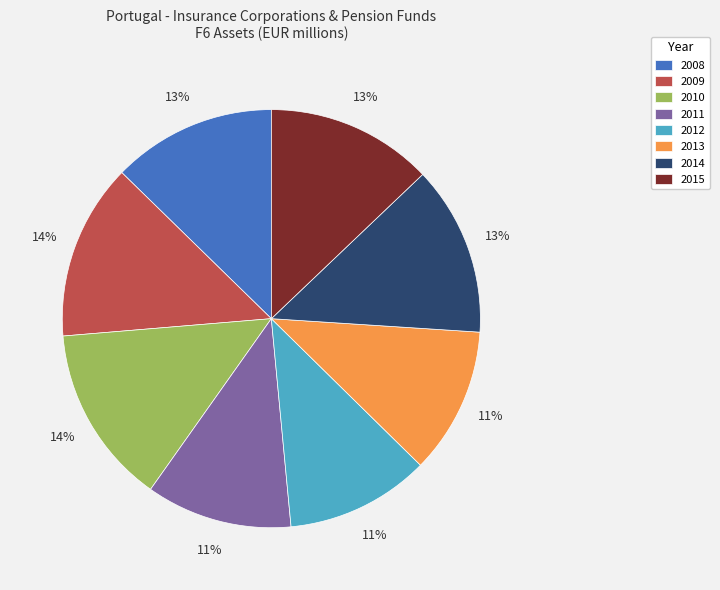

To the nearest percent, what is the difference between the largest and smallest slice percentages?

3%